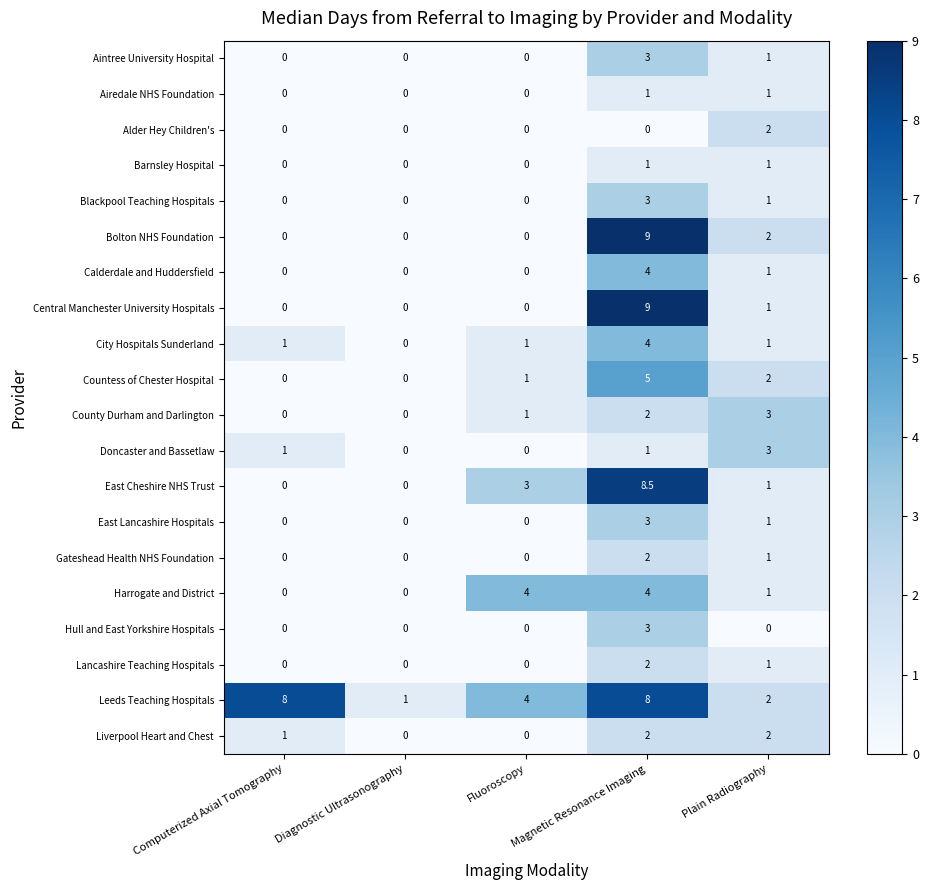

What is the spread (max minus min) of values at Fluoroscopy?

4.0